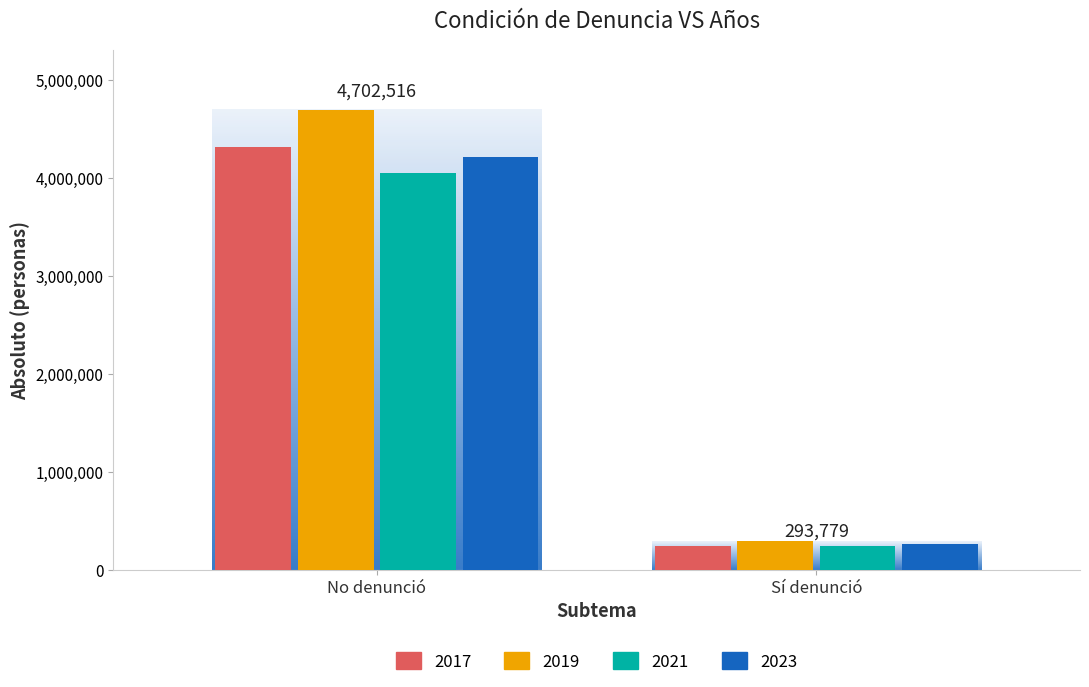

How many groups of bars are there?

2